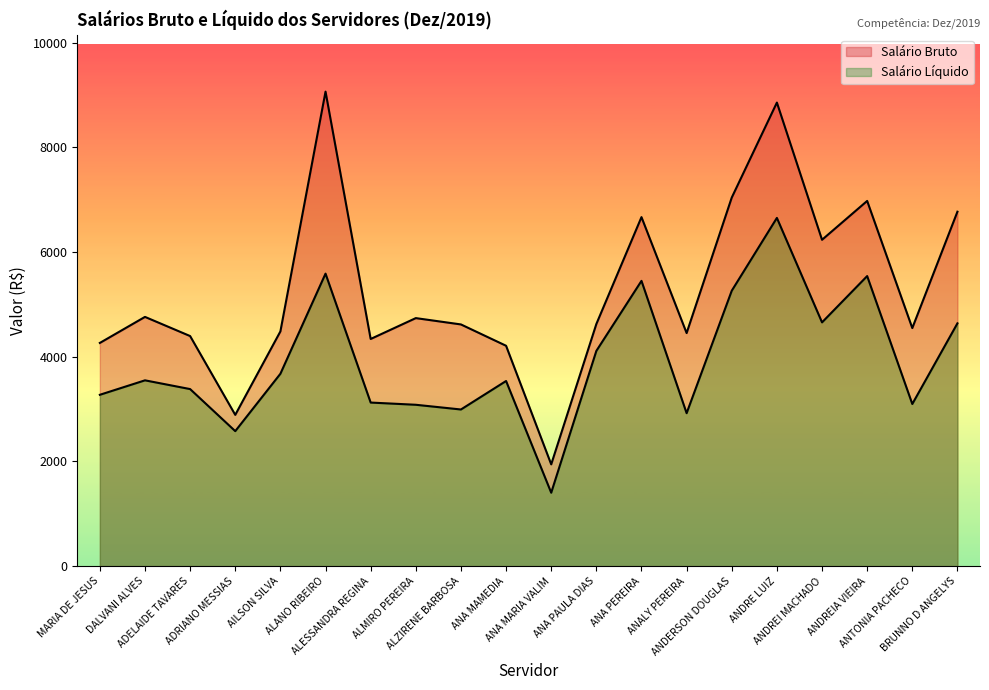

Is it true that Salário Líquido equals 6059.0 at DALVANI ALVES?

False